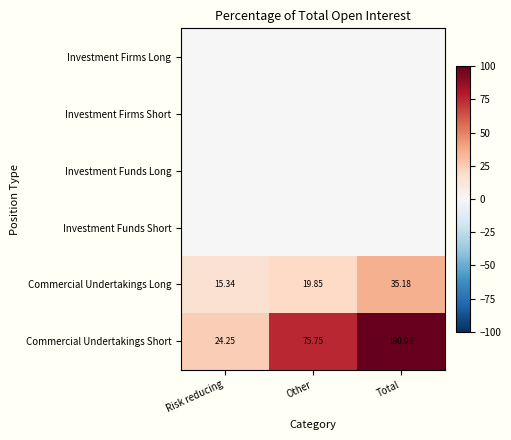

At which category does the chart reach its minimum across all series?

Risk reducing